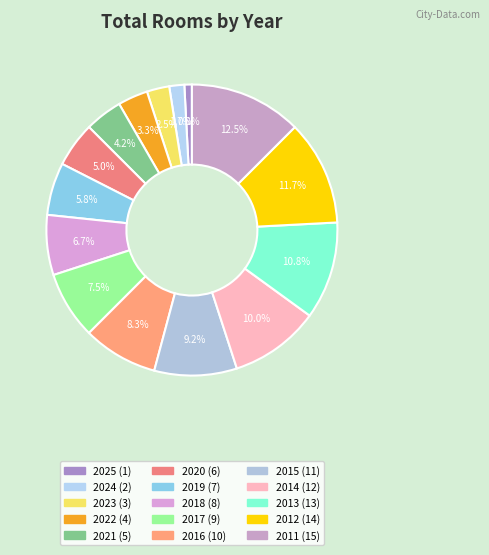

Does 2025 account for over 50% of the chart?

No